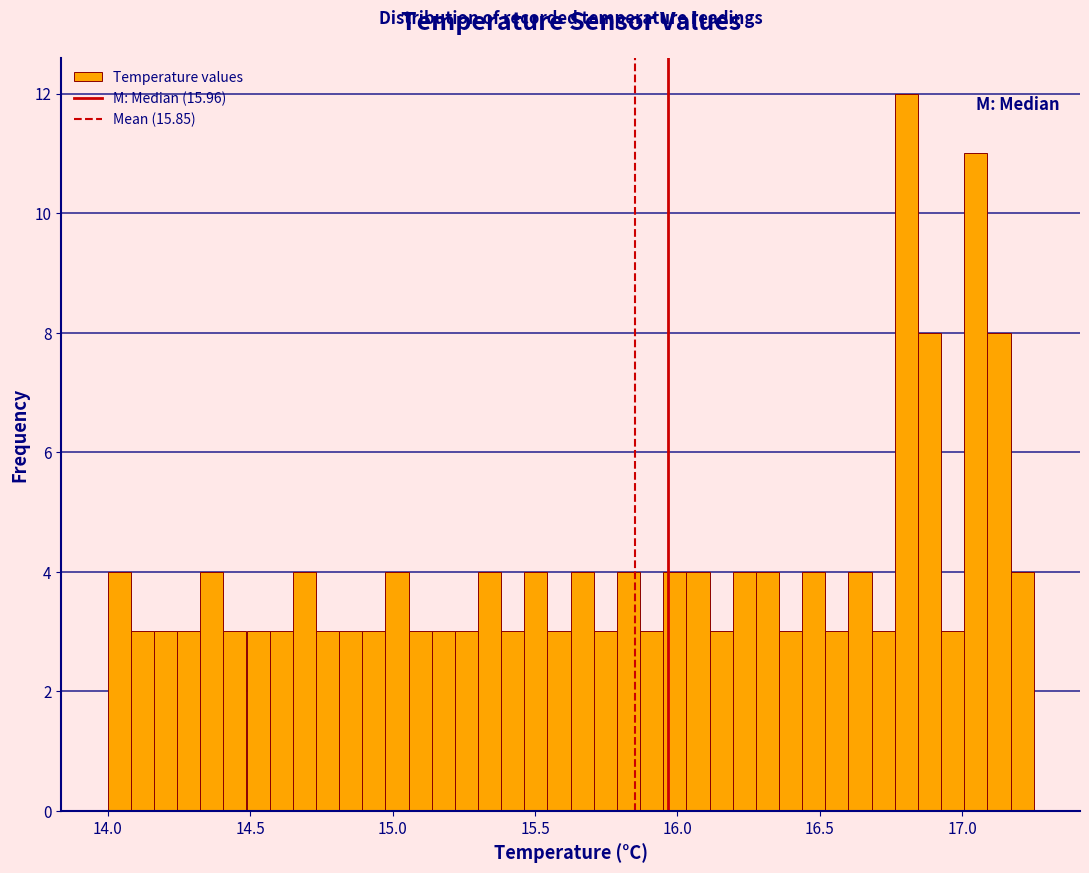

Read against the x-axis, roughly where is the centre of the tallest bar?

16.80